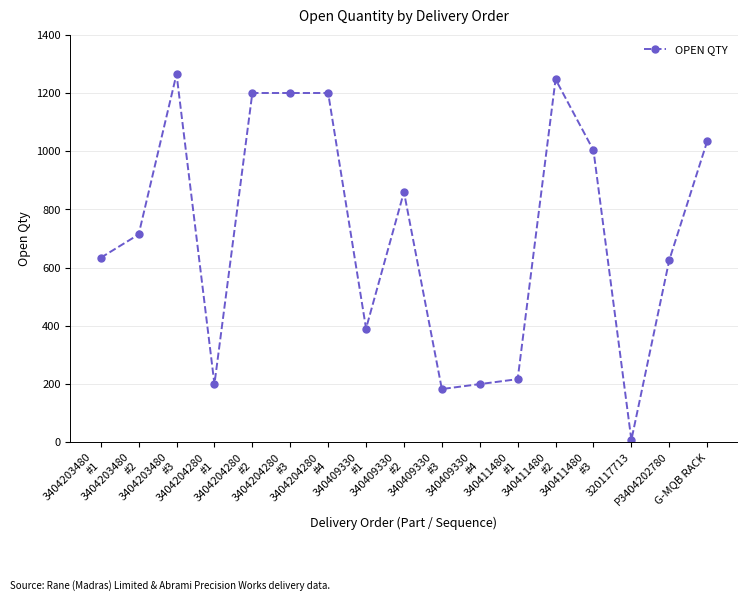

True or false: there are more than 0 points higher than both neighbors.

True